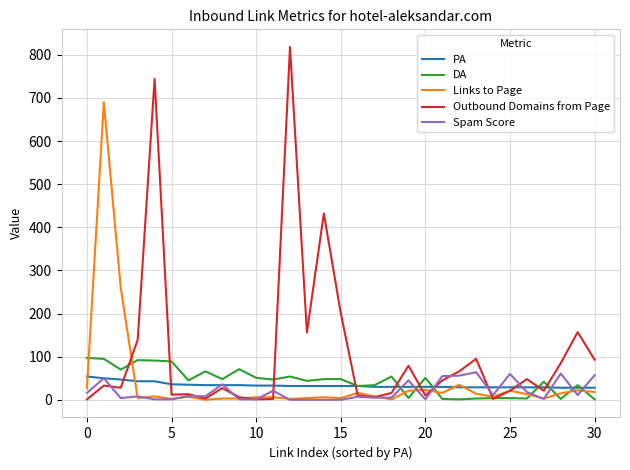

What is the difference between the second highest and second lowest values in the Spam Score series?

61